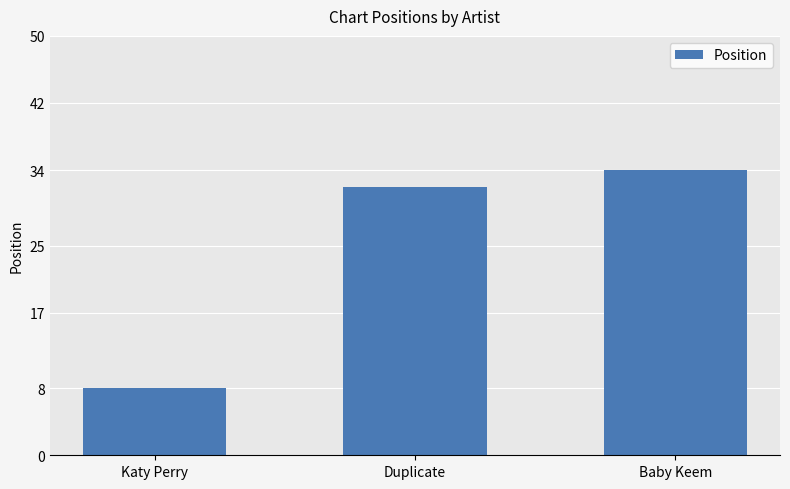

Reading right to left, list all the values displayed in this chart.

Baby Keem=34	Duplicate=32	Katy Perry=8